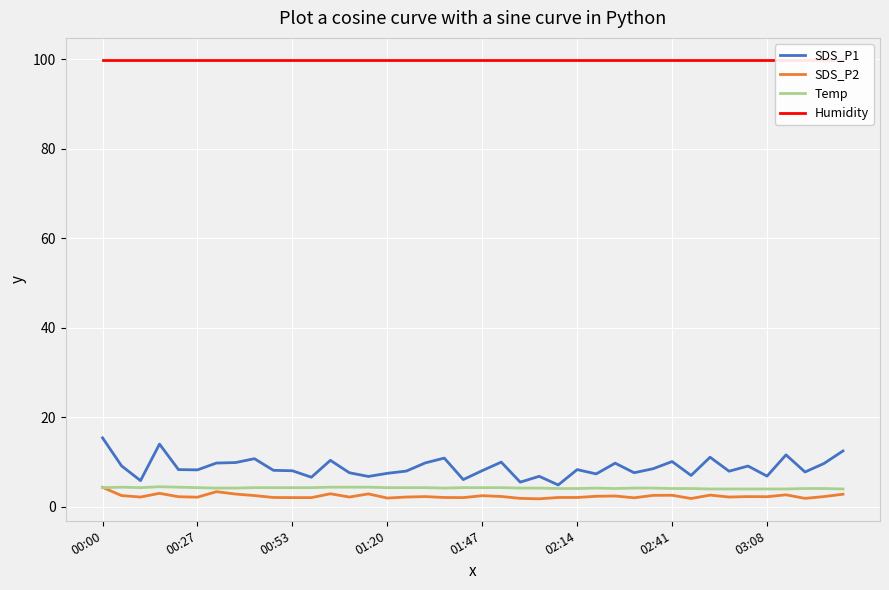

True or false: SDS_P1 and SDS_P2 cross at least once.

False